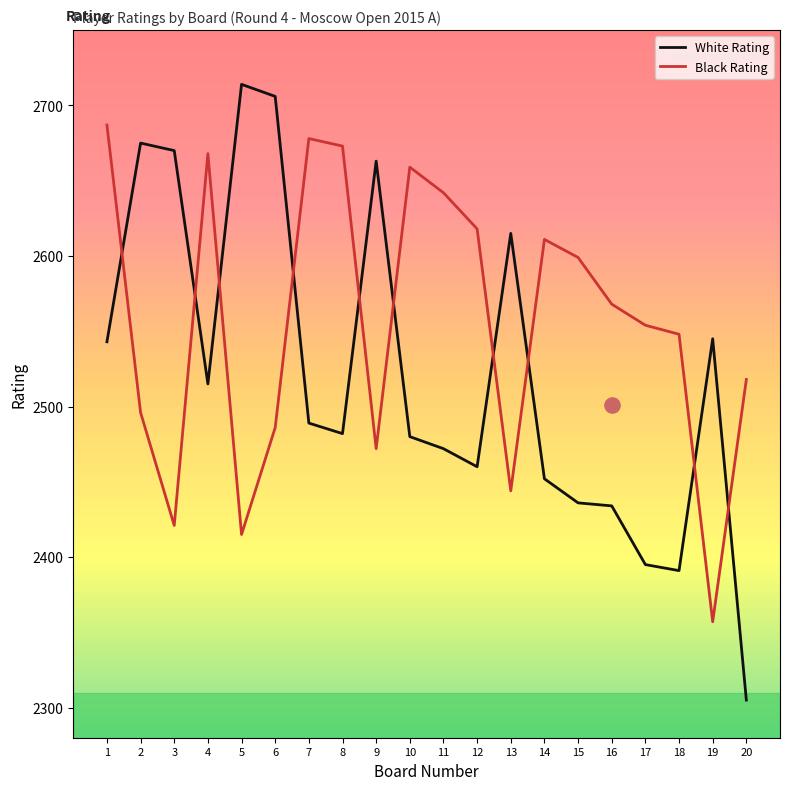

What are all the series names shown in the legend?

White Rating, Black Rating